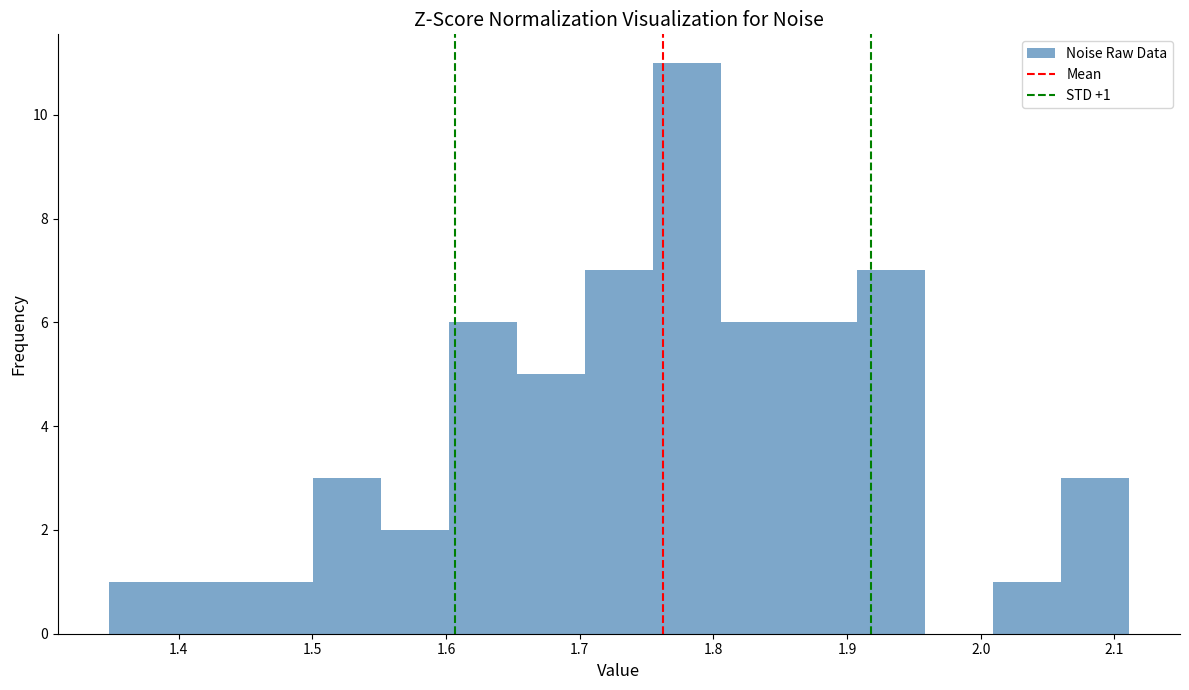

Over which range of the x-axis is the bar tallest?

1.75 to 1.81